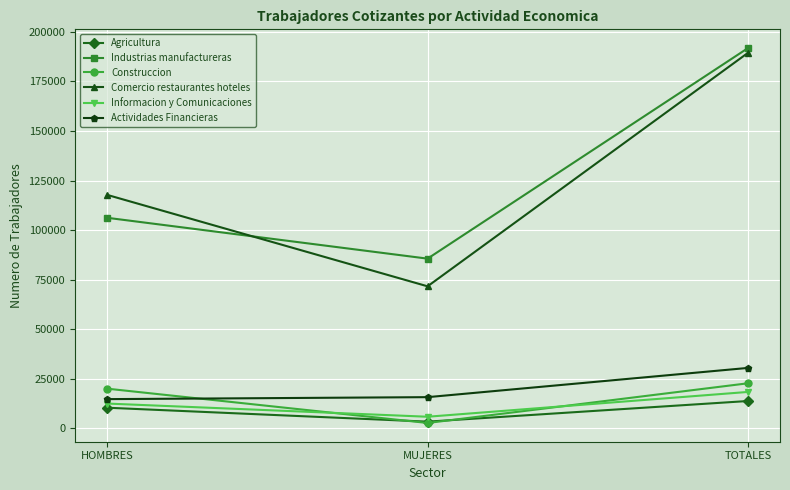

Count the Informacion y Comunicaciones values in the range 5861 to 18376.

3